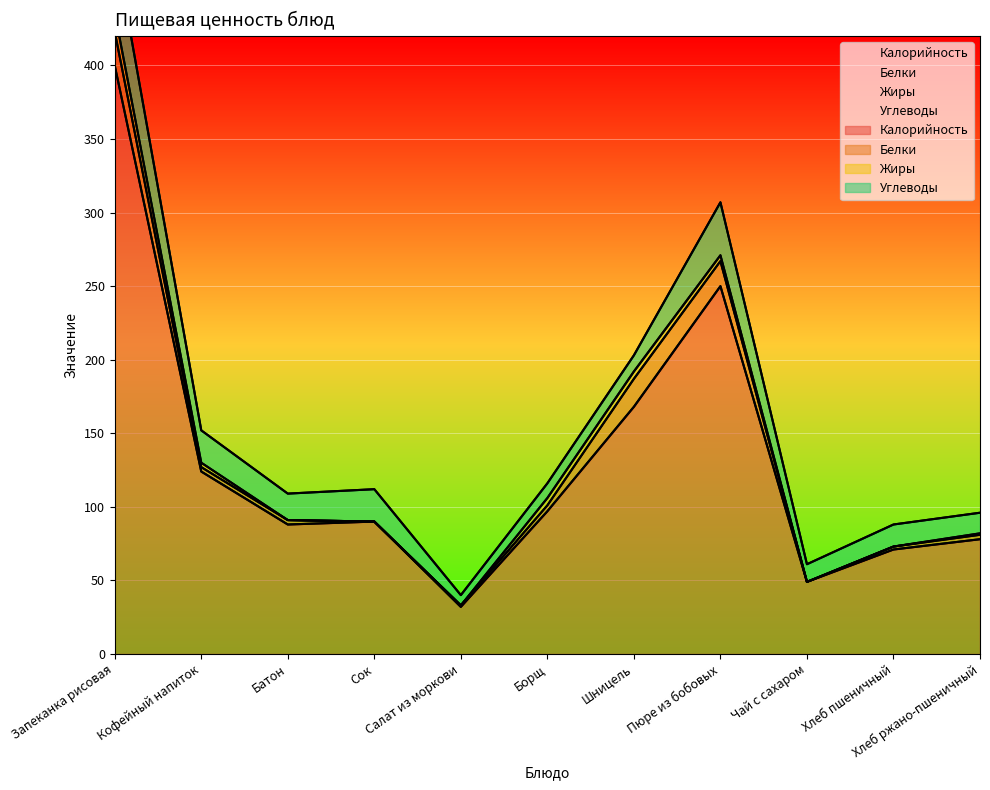

Count the number of categories in the chart.

11